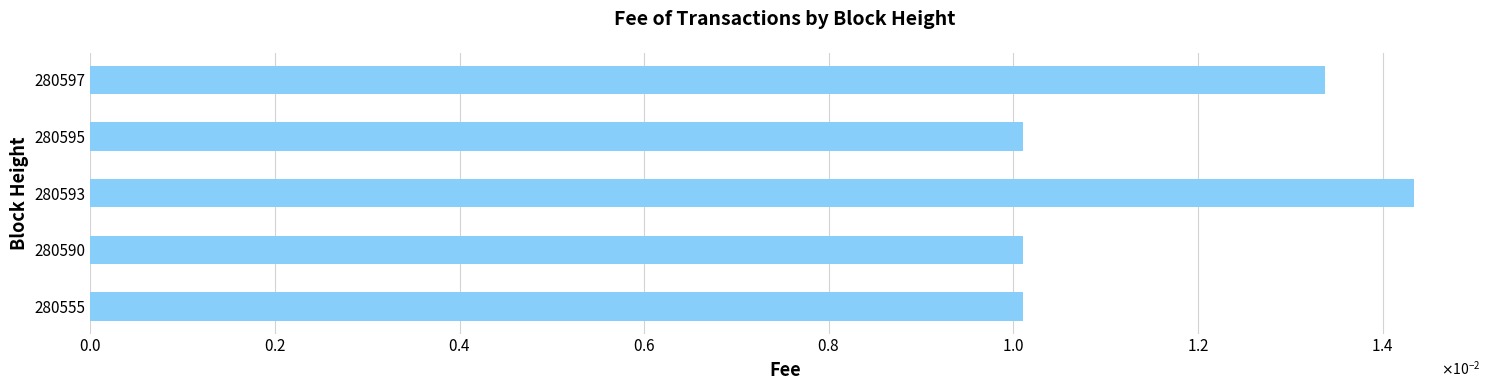

Does the chart contain any negative values?

No